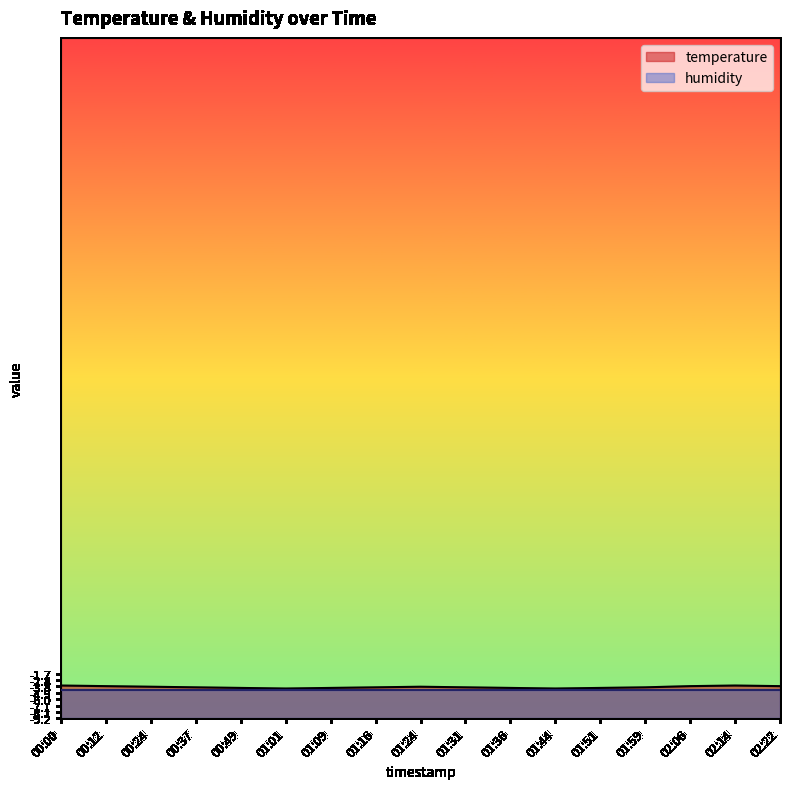

Rank the categories by value from lowest to highest.

01:01, 01:44, 00:49, 01:09, 01:36, 01:51, 00:37, 01:16, 01:31, 01:59, 00:24, 01:24, 00:12, 02:06, 02:22, 00:00, 02:14